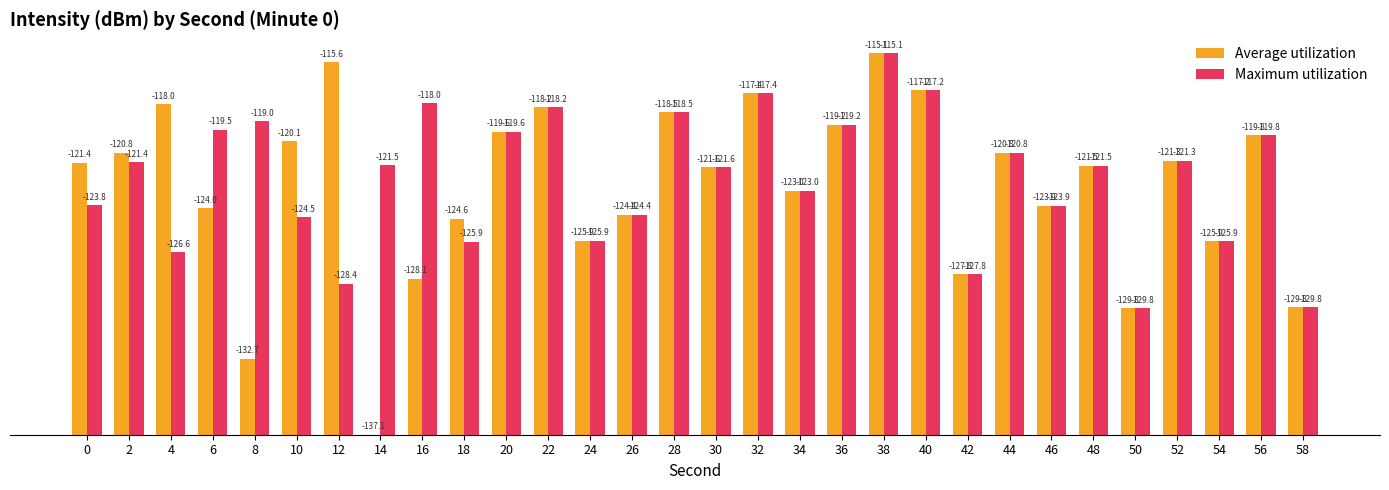

The Average utilization series shows 15.9 at 52. True or false?

True